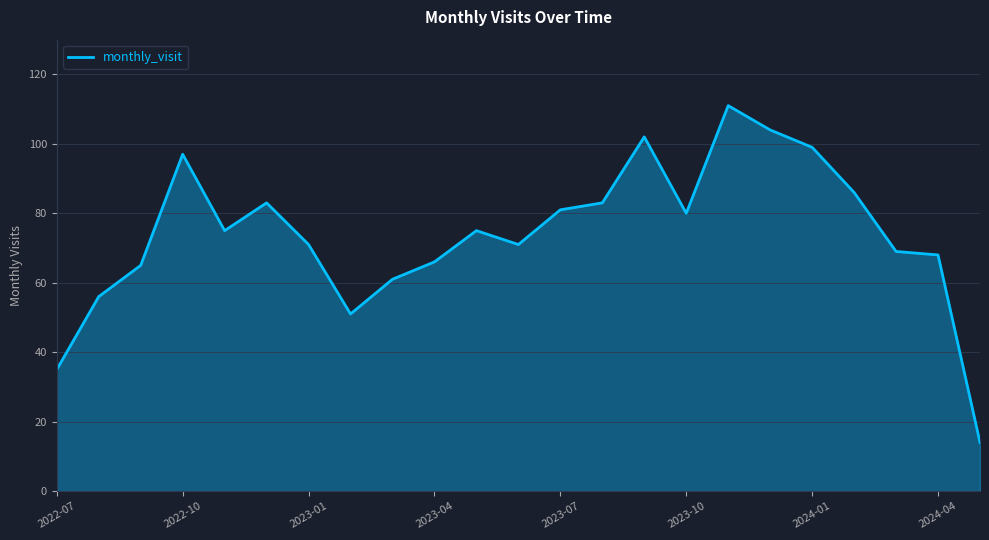

What is the greatest value displayed?

111